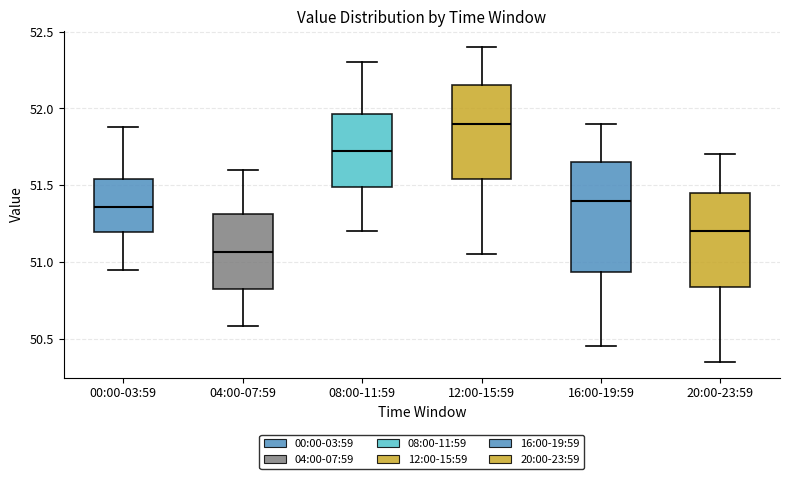

Reading left to right, transcribe this box plot: for each box, give where its median line is, the range the box spans, and where its two whiskers end, as read against the y-axis. The values are not printed on the chart, so give them approximately, as read against the axis.

00:00-03:59: median 51.35, box 51.20 to 51.55, whiskers 50.95 to 51.90
04:00-07:59: median 51.05, box 50.80 to 51.30, whiskers 50.60 to 51.60
08:00-11:59: median 51.75, box 51.50 to 51.95, whiskers 51.20 to 52.30
12:00-15:59: median 51.90, box 51.55 to 52.15, whiskers 51.05 to 52.40
16:00-19:59: median 51.40, box 50.95 to 51.65, whiskers 50.45 to 51.90
20:00-23:59: median 51.20, box 50.85 to 51.45, whiskers 50.35 to 51.70